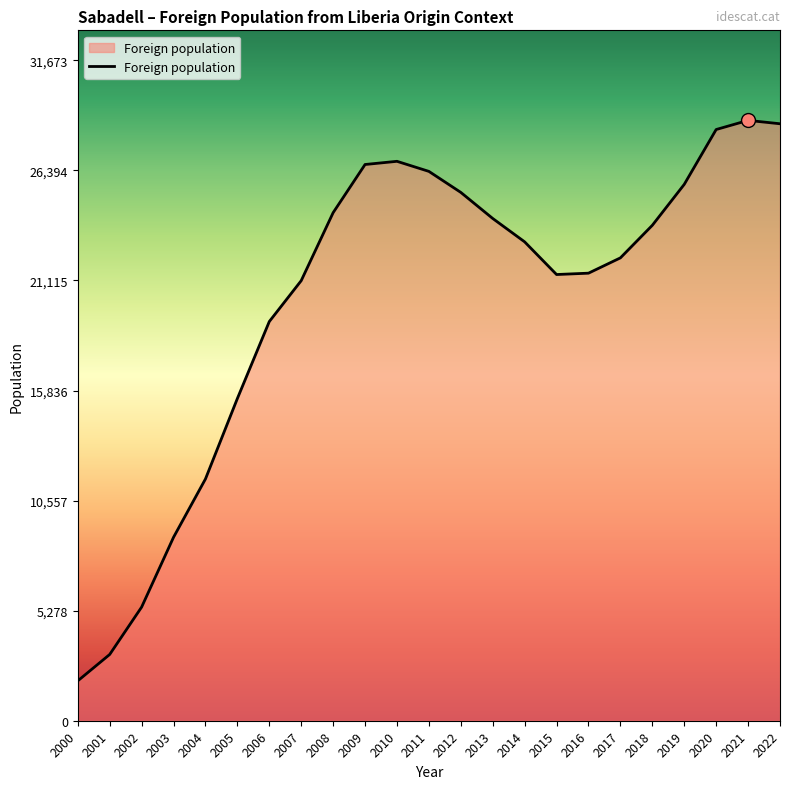

True or false: there are more than 2 points higher than both neighbors.

False